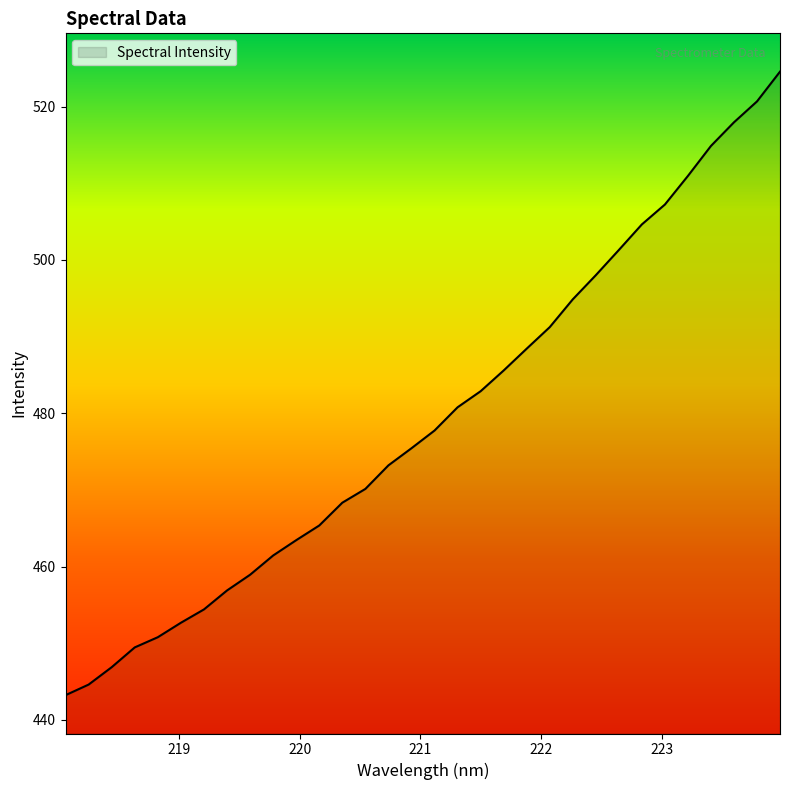

What is the smallest value displayed?

443.2